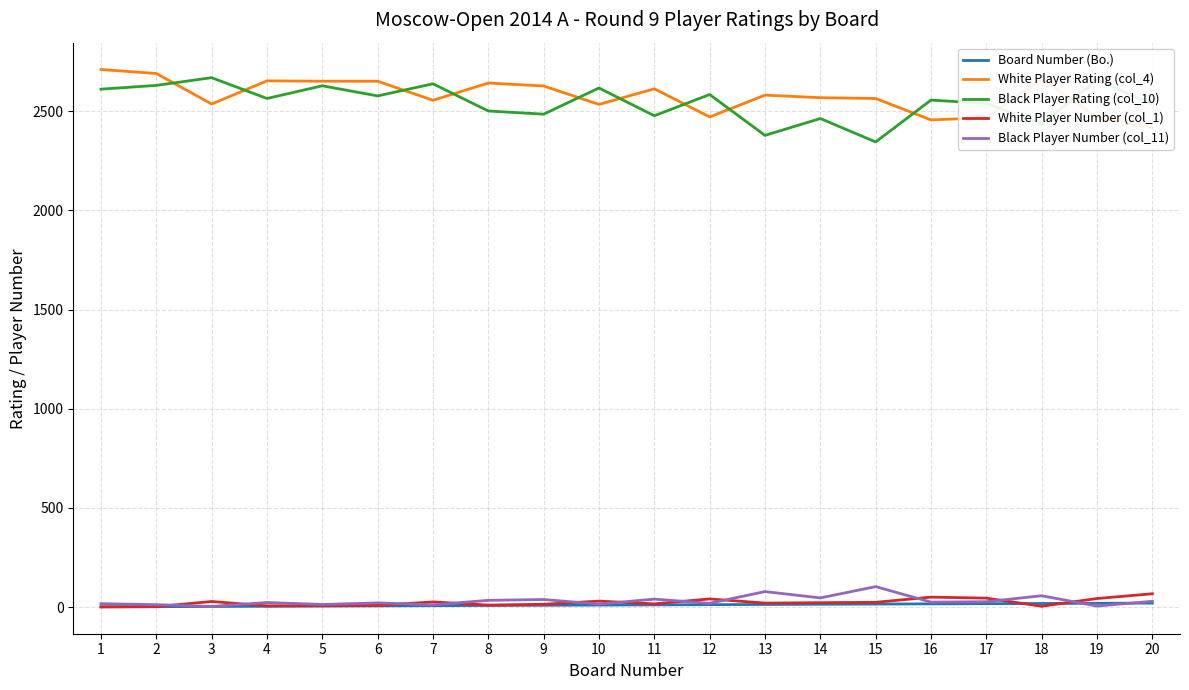

Which has a higher value, 19 or 18?

19